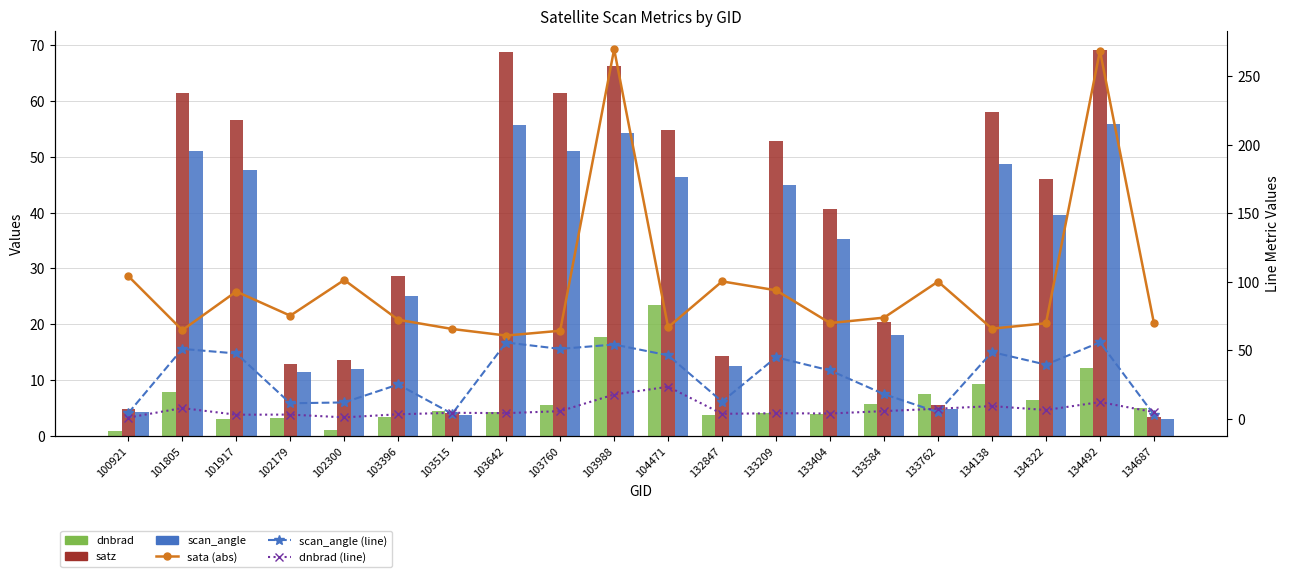

Does the chart contain stacked bars?

No